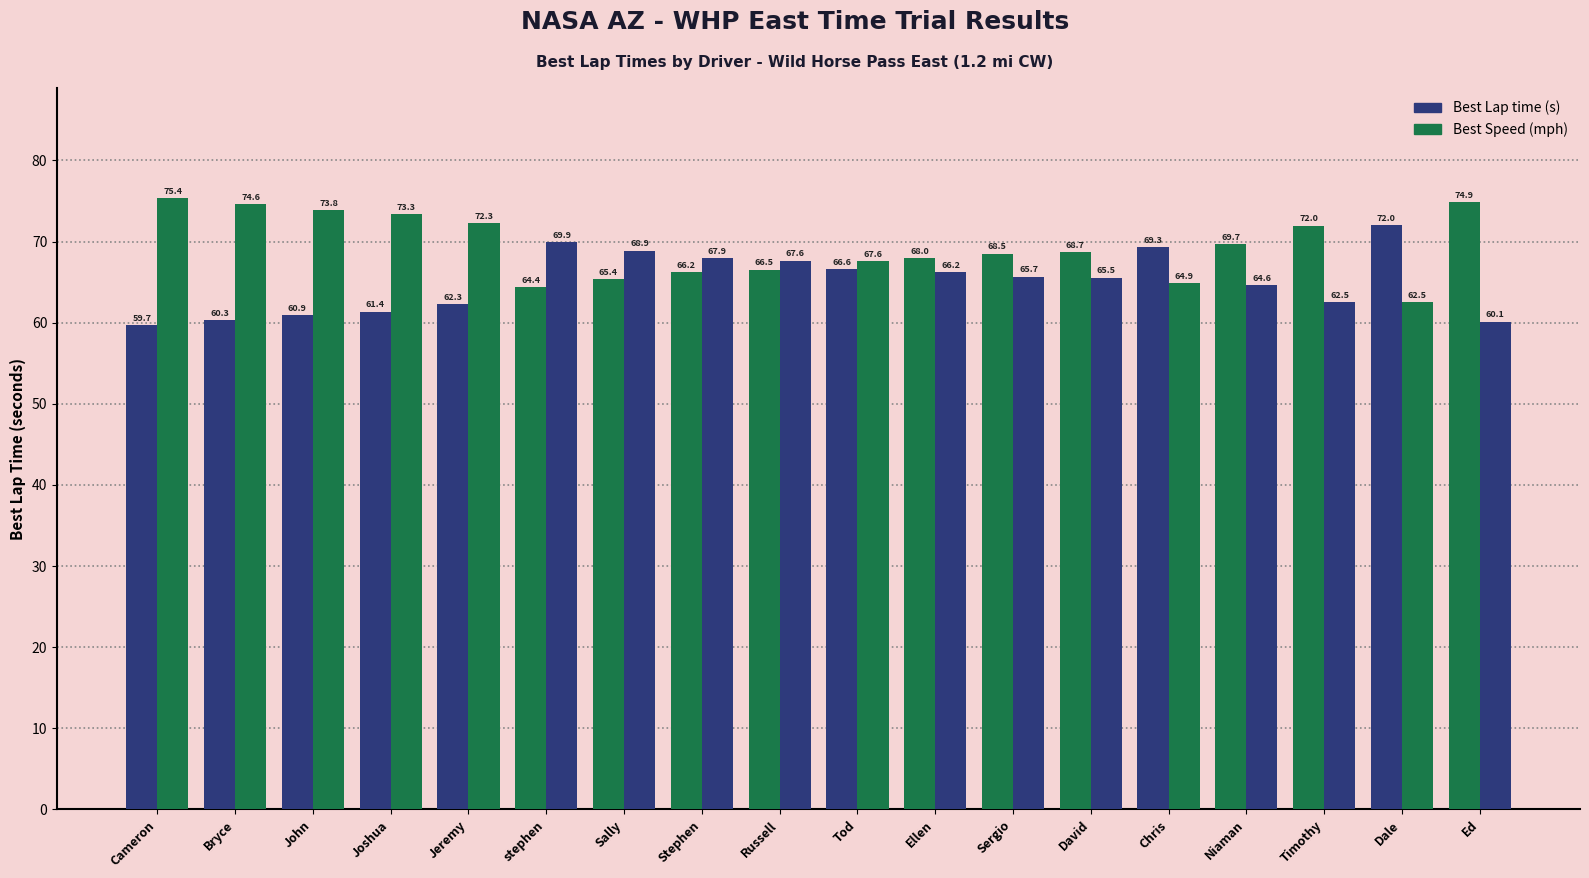

What is the label of the 13th bar from the right?

stephen